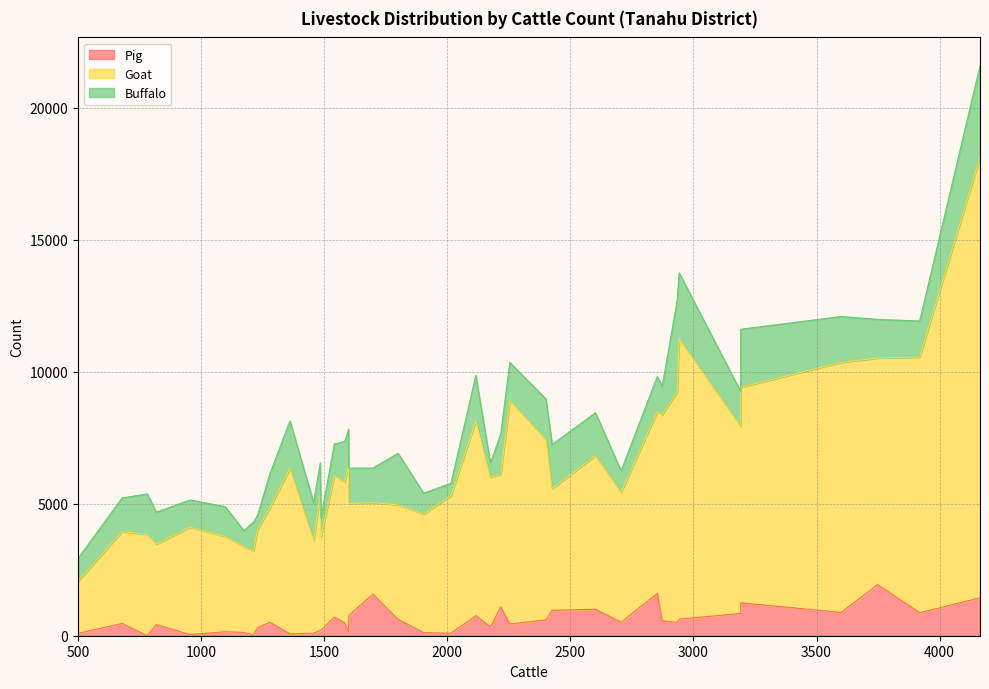

Rank the series by their average value, from highest to lowest.

Goat, Buffalo, Pig